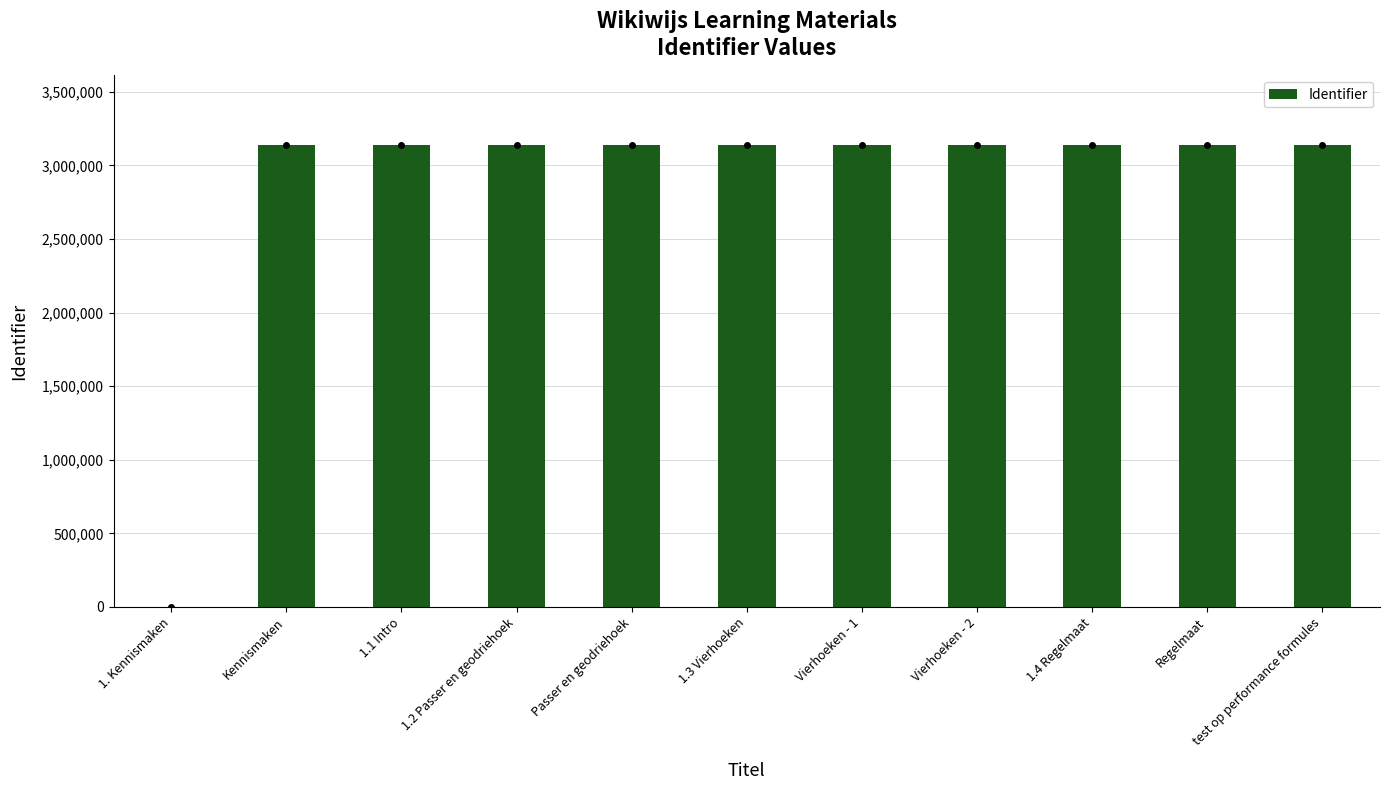

What is the sum of all values?

31379844